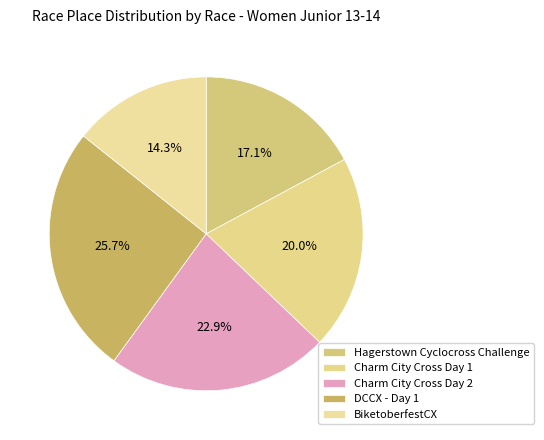

Is it true that DCCX - Day 1 is 32% of the pie?

False